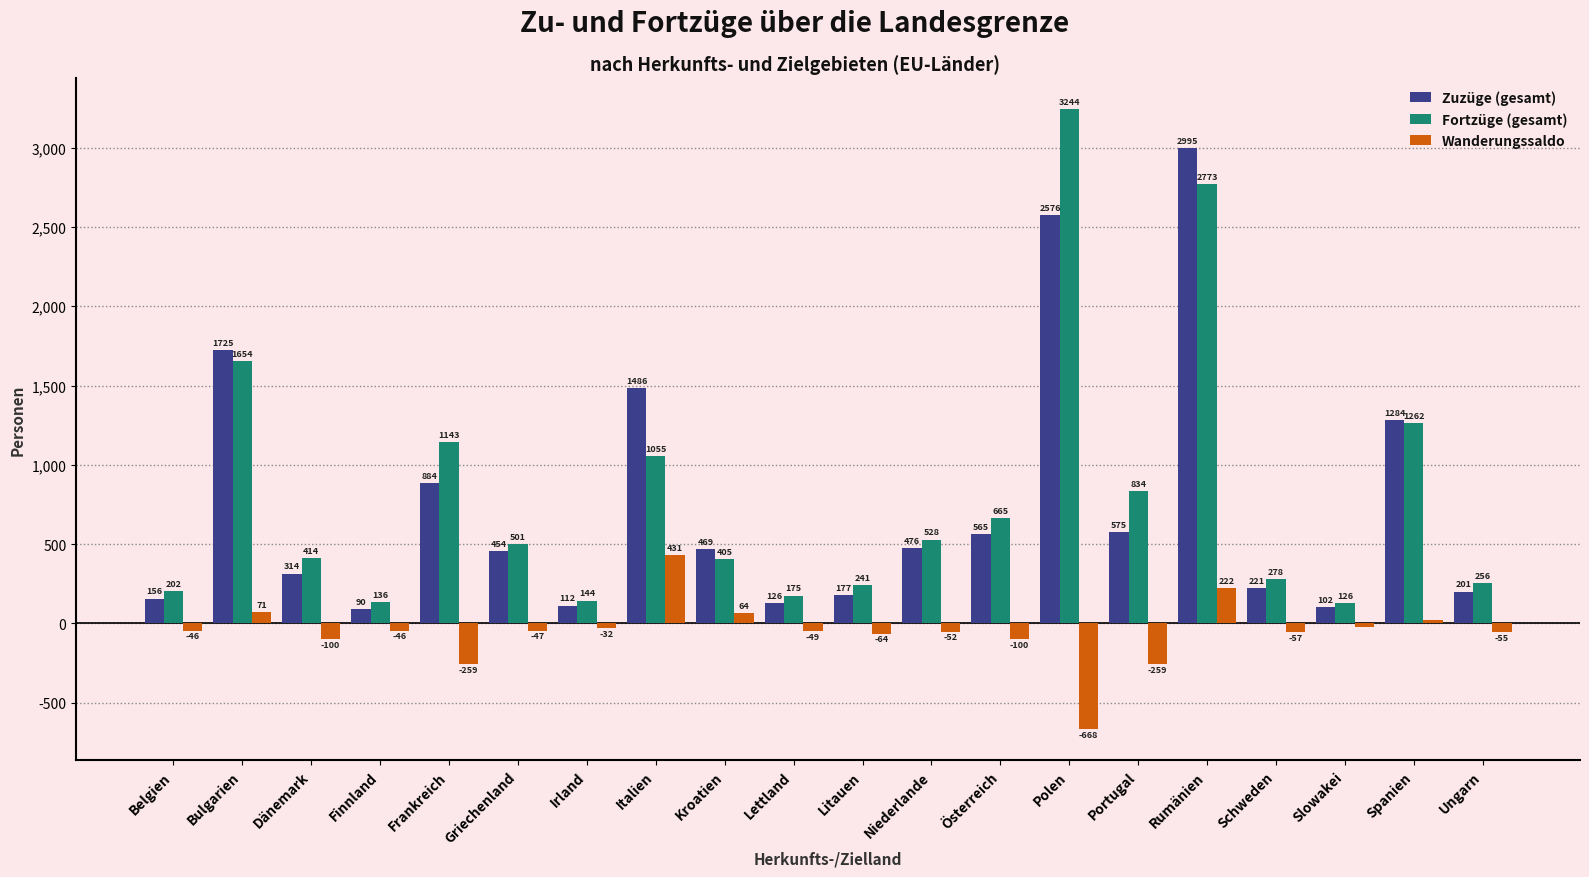

At which category does the chart reach its minimum across all series?

Polen